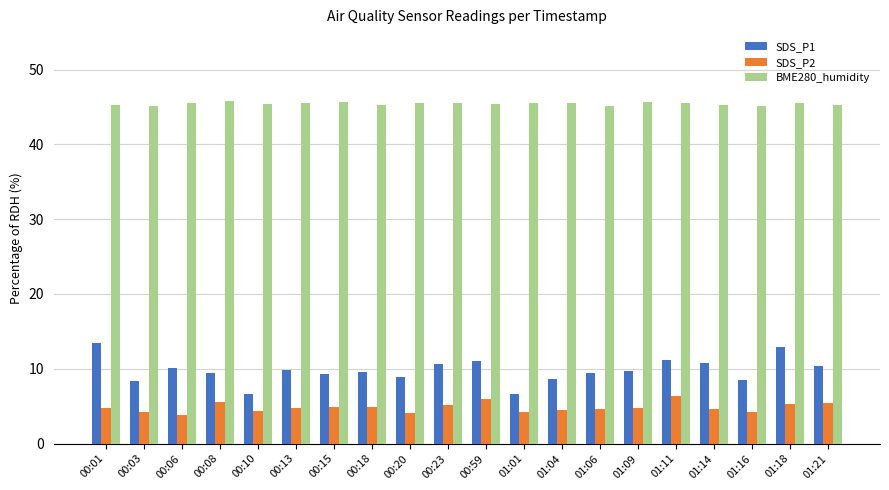

Which series has the widest spread of values?

SDS_P1